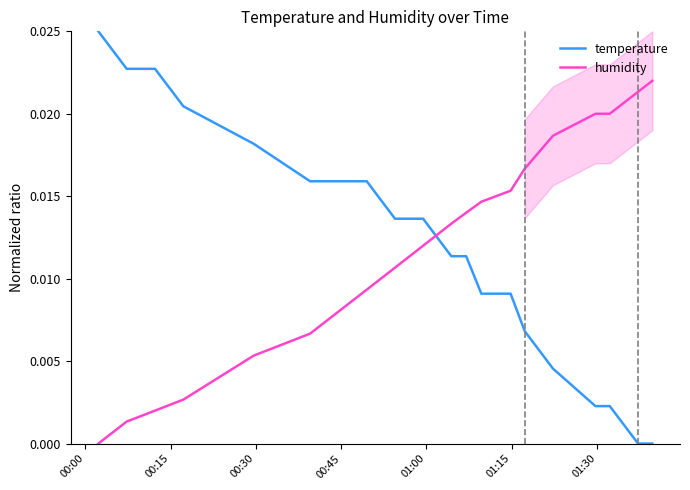

How many intersections are there between humidity and temperature?

1